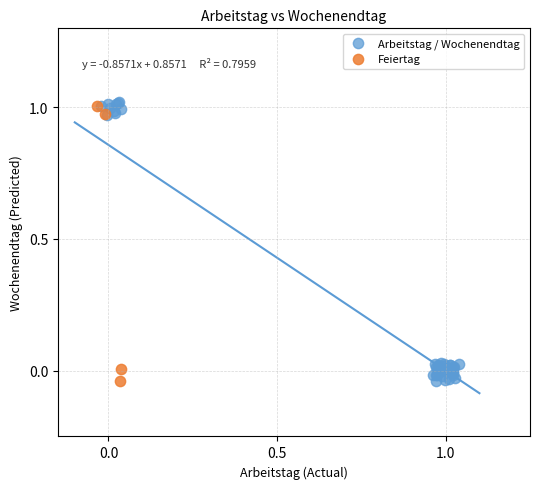

What are all the series names shown in the legend?

Arbeitstag / Wochenendtag, Feiertag